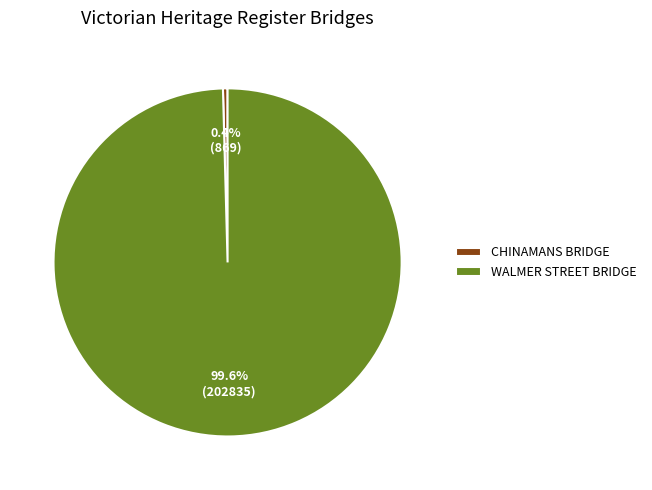

Rank the categories by value from highest to lowest.

WALMER STREET BRIDGE, CHINAMANS BRIDGE